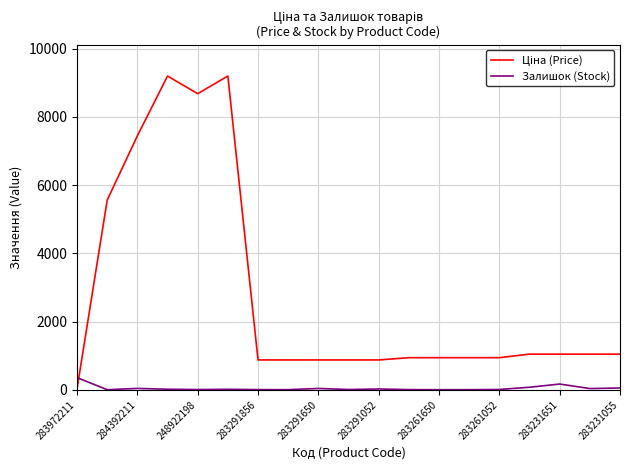

Does the chart have visible grid lines?

Yes